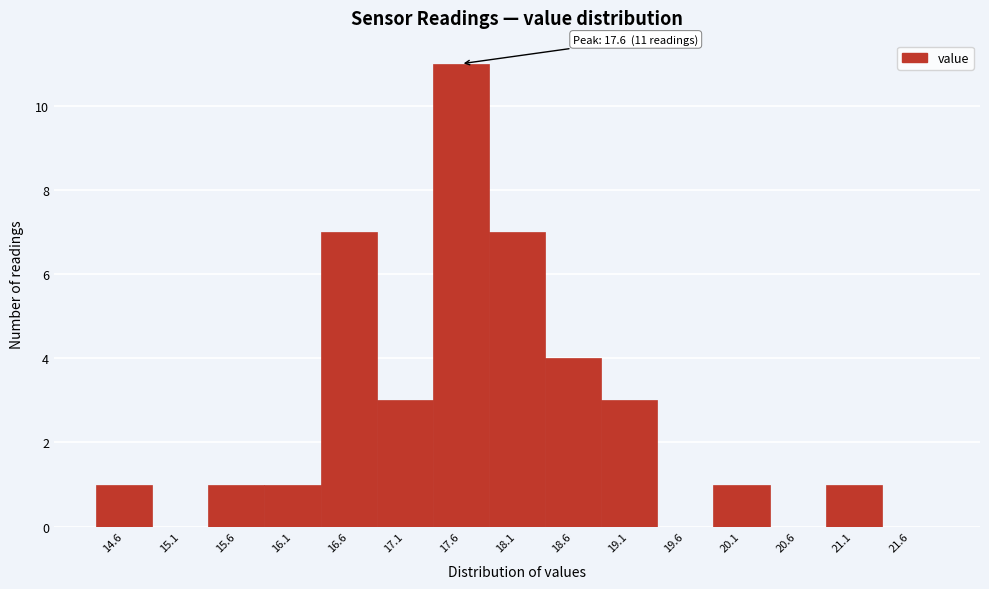

Which range on the x-axis has the tallest bar?

17.32 to 17.82